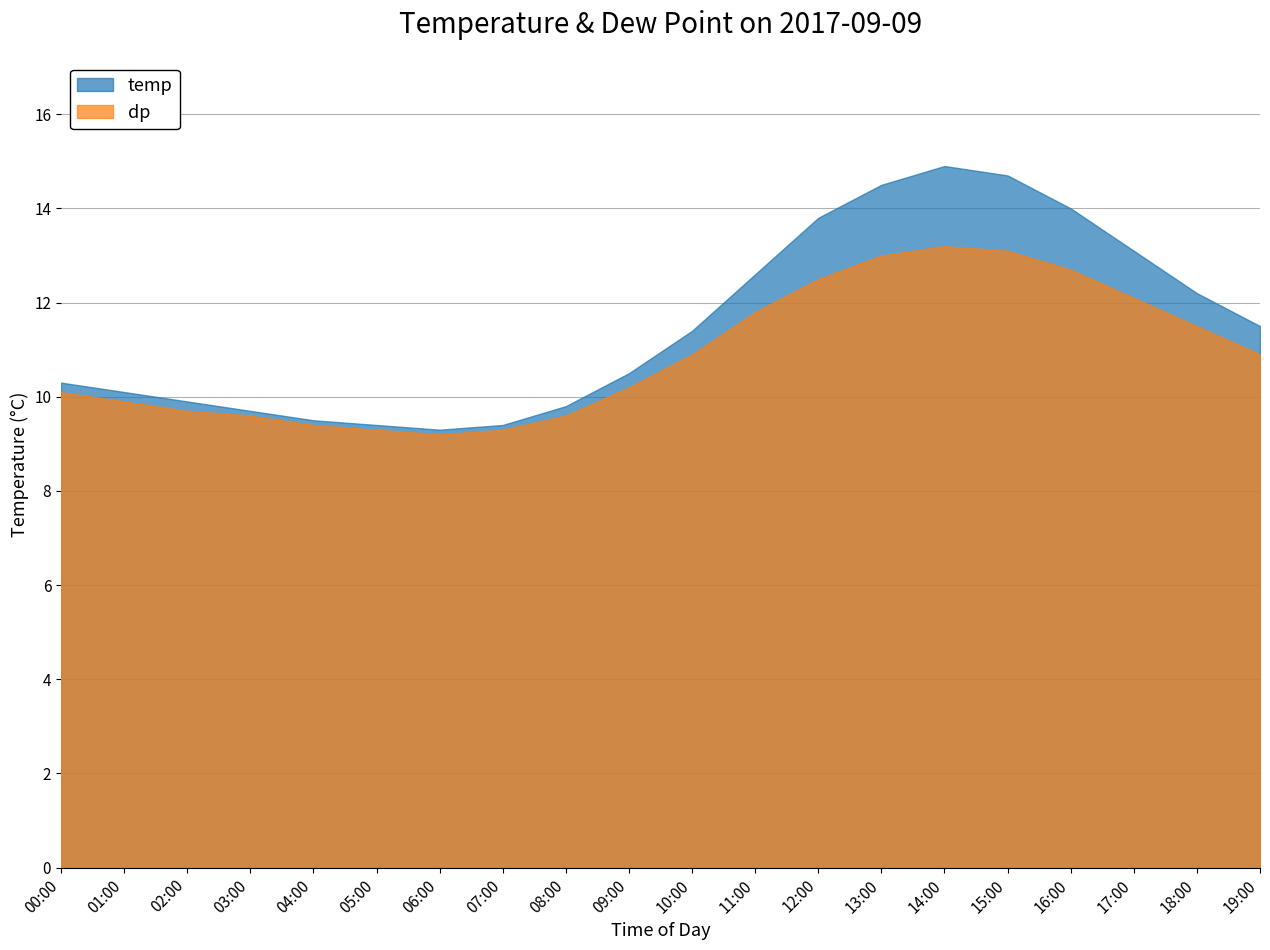

What is the value of the temp point at the 9th from the left?

9.8